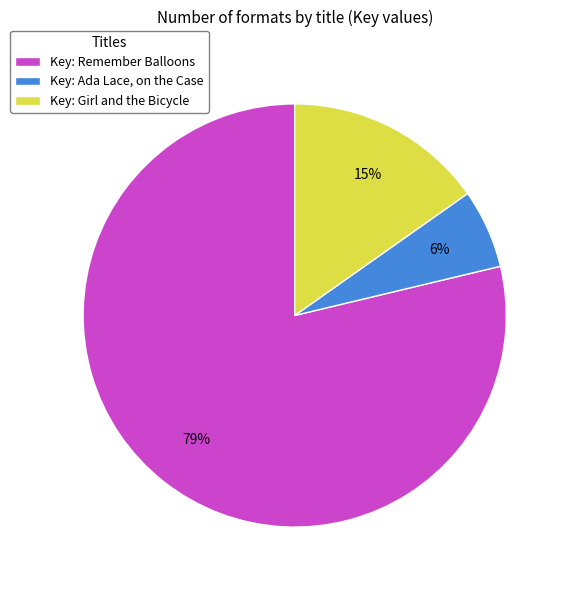

Rank the categories by value from lowest to highest.

Key: Ada Lace, on the Case, Key: Girl and the Bicycle, Key: Remember Balloons